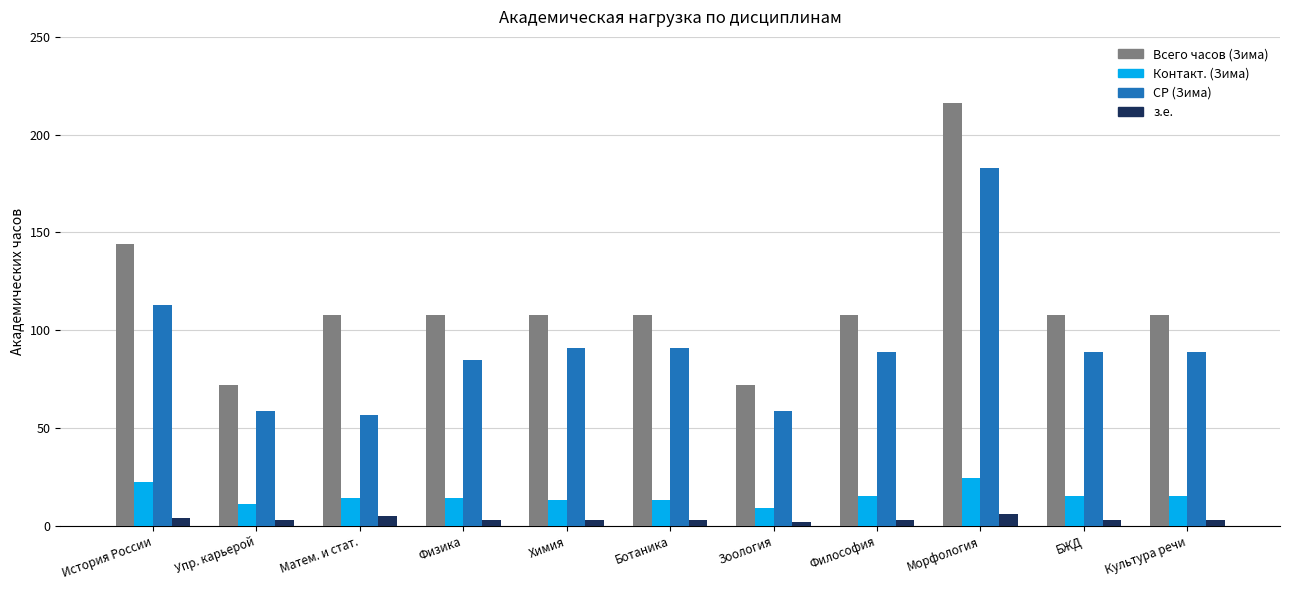

What are all the series names shown in the legend?

Всего часов (Зима), Контакт. (Зима), СР (Зима), з.е.